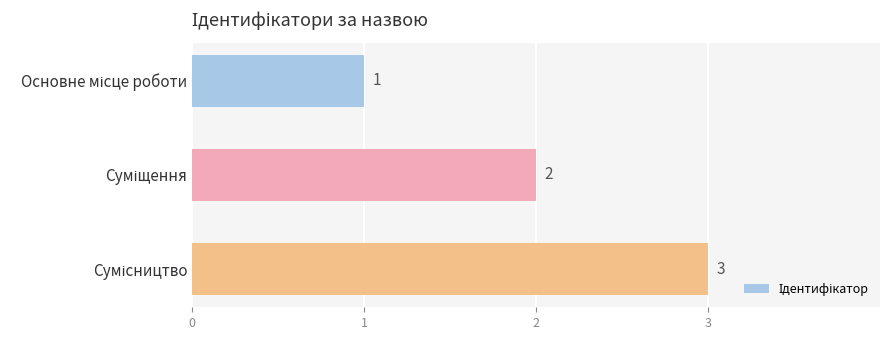

How many categories are shown in the chart?

3